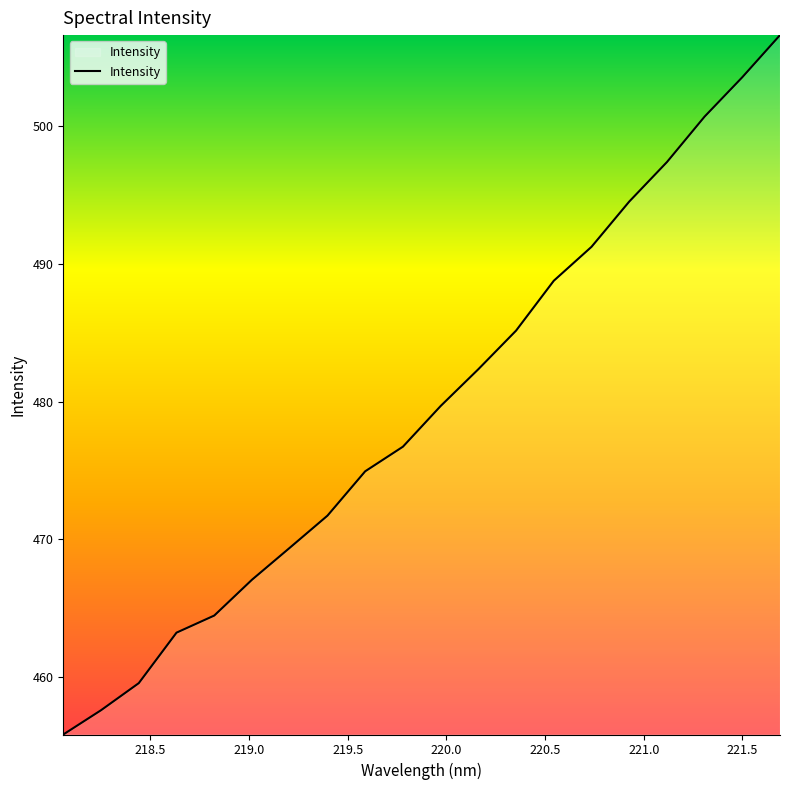

What is the greatest value displayed?

506.6